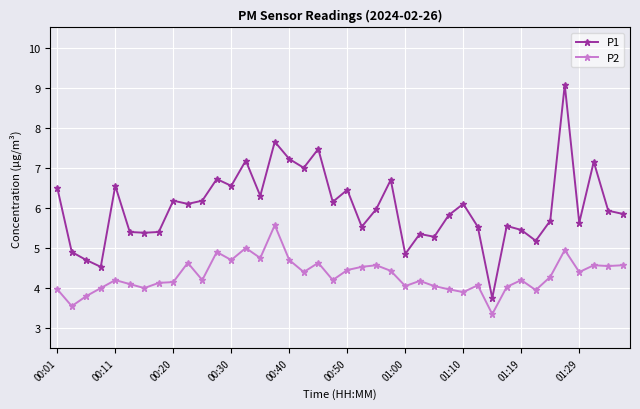

List the series in order of their peak value, lowest first.

P2, P1